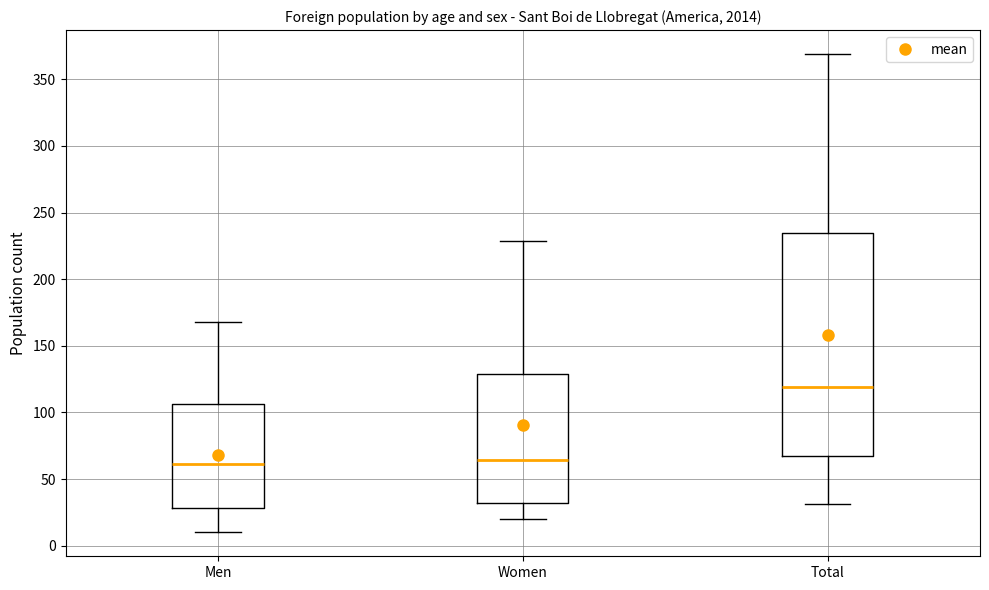

Reading left to right, read every box against the y-axis: the position of its median line, the range the box covers, and the ends of its whiskers. The values are not printed on the chart, so give them approximately, as read against the axis.

Men: median 60, box 30 to 105, whiskers 10 to 170
Women: median 65, box 30 to 130, whiskers 20 to 230
Total: median 120, box 70 to 235, whiskers 30 to 370